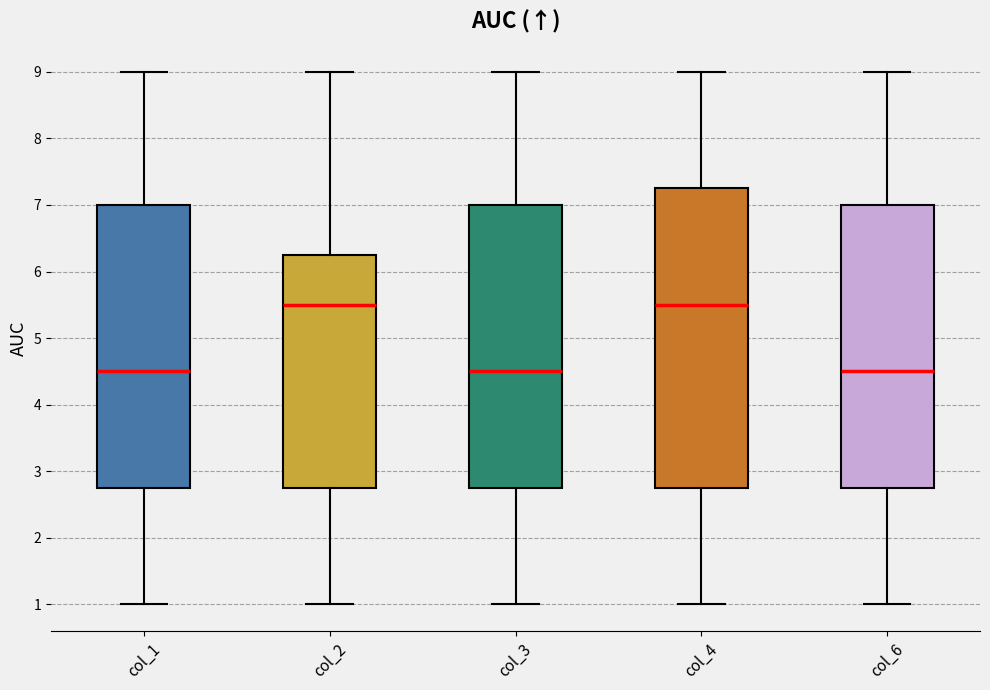

Where is the lower edge of the box for col_3 on the y-axis? The values are not printed on the chart, so give them approximately, as read against the axis.

2.8